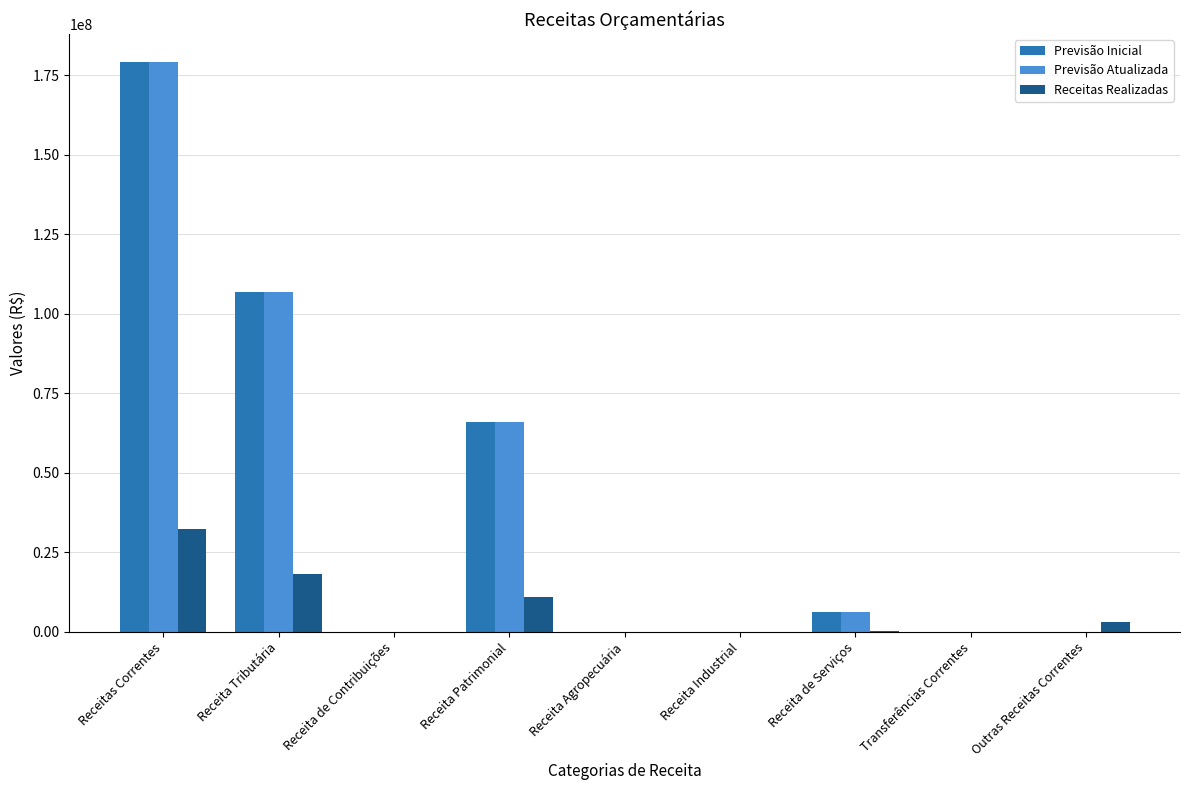

At which category is the sum across all series the highest?

Receitas Correntes